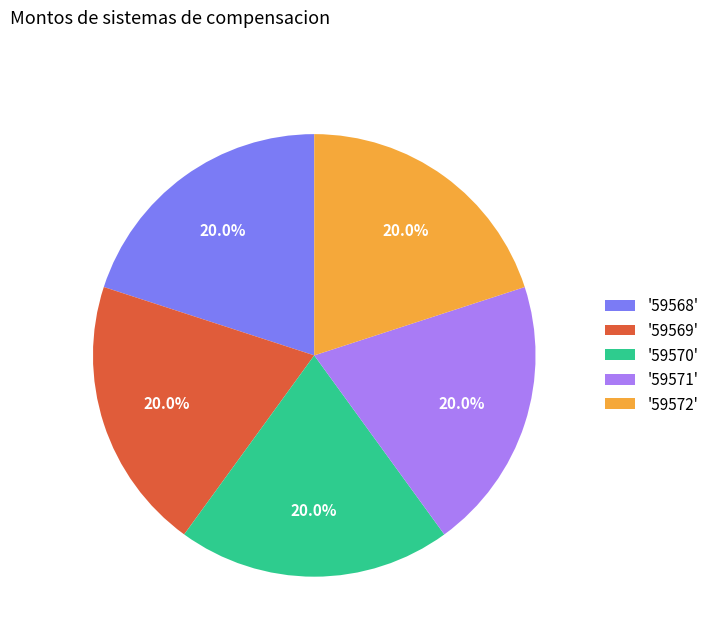

Combined, what portion of the pie is '59568' and '59570'?

40.0%